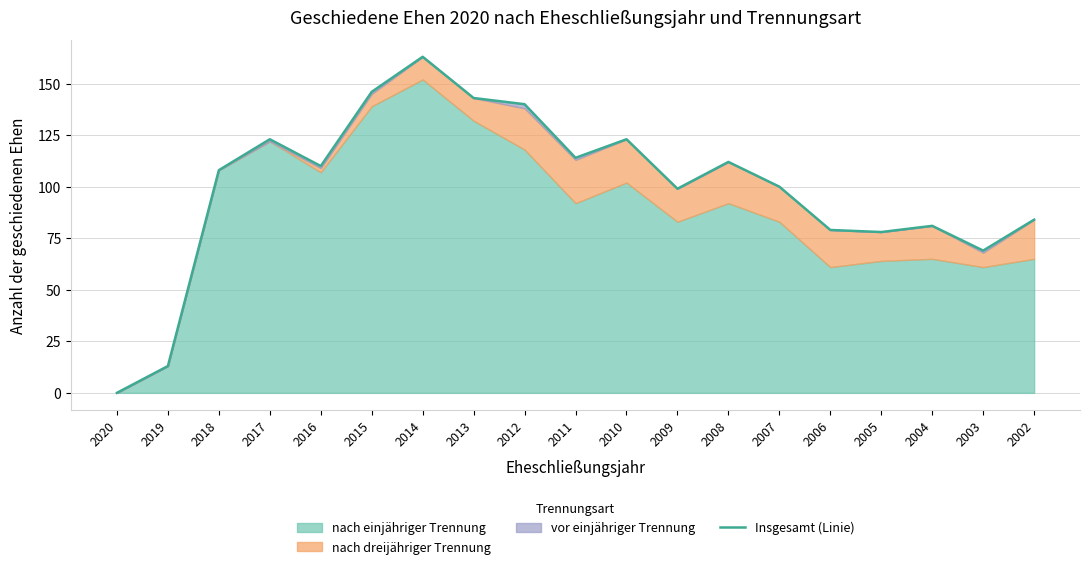

Approximately how many times larger is the value at 2011 compared to 2005?

1.5